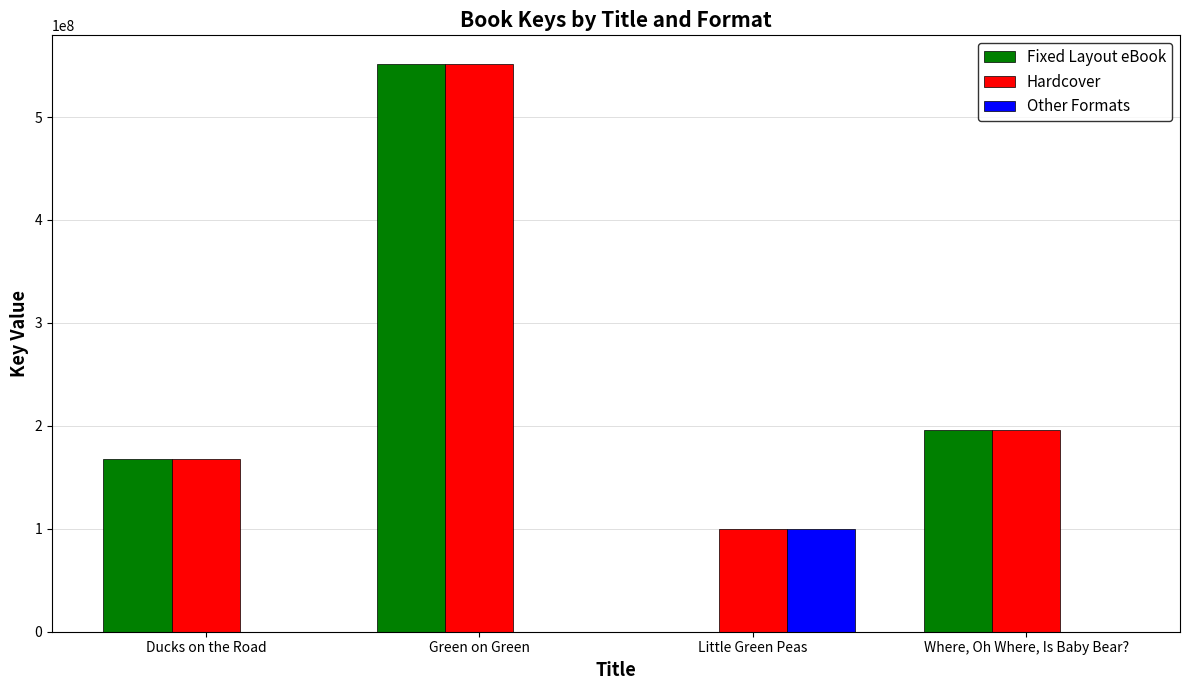

The value of Fixed Layout eBook at Ducks on the Road is 225125217. True or false?

False